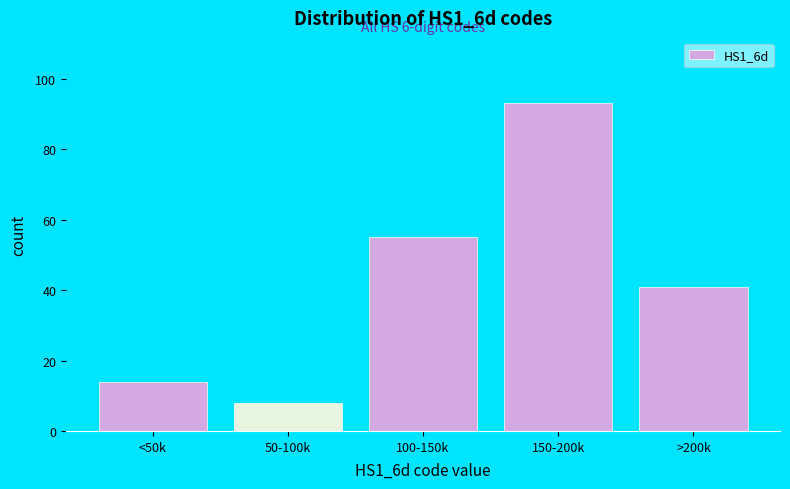

Reading left to right, list all the values displayed in this chart.

<50k=14	50-100k=8	100-150k=55	150-200k=93	>200k=41